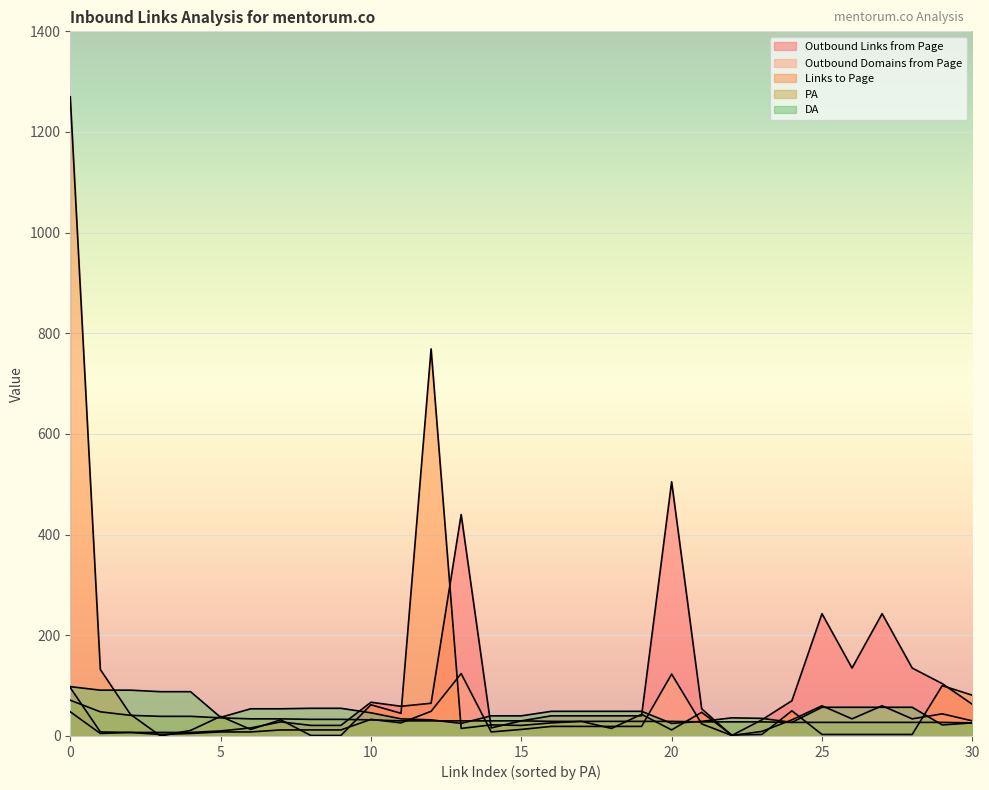

Reading left to right, transcribe all the data shown in this chart.

Outbound Links from Page: 0=96	1=8	2=7	3=7	4=7	5=10	6=16	7=28	8=21	9=21	10=67	11=59	12=65	13=440	14=16	15=30	16=40	17=40	18=40	19=40	20=505	21=54	22=1	23=32	24=70	25=243	26=135	27=243	28=135	29=104	30=63
Outbound Domains from Page: 0=48	1=5	2=7	3=3	4=5	5=8	6=8	7=12	8=12	9=12	10=33	11=26	12=49	13=124	14=8	15=13	16=19	17=19	18=19	19=19	20=123	21=24	22=1	23=9	24=32	25=60	26=34	27=60	28=34	29=44	30=30
Links to Page: 0=1270	1=132	2=43	3=0	4=11	5=39	6=13	7=32	8=1	9=1	10=62	11=45	12=769	13=15	14=22	15=21	16=26	17=29	18=15	19=43	20=12	21=47	22=2	23=3	24=50	25=3	26=3	27=3	28=3	29=100	30=81
PA: 0=71	1=48	2=41	3=39	4=39	5=36	6=34	7=34	8=33	9=33	10=32	11=30	12=30	13=30	14=30	15=30	16=29	17=29	18=29	19=29	20=29	21=28	22=28	23=28	24=27	25=27	26=27	27=27	28=27	29=27	30=26
DA: 0=98	1=91	2=91	3=88	4=88	5=37	6=54	7=54	8=55	9=55	10=46	11=34	12=32	13=25	14=40	15=40	16=49	17=49	18=49	19=49	20=25	21=29	22=36	23=35	24=27	25=57	26=57	27=57	28=57	29=22	30=26